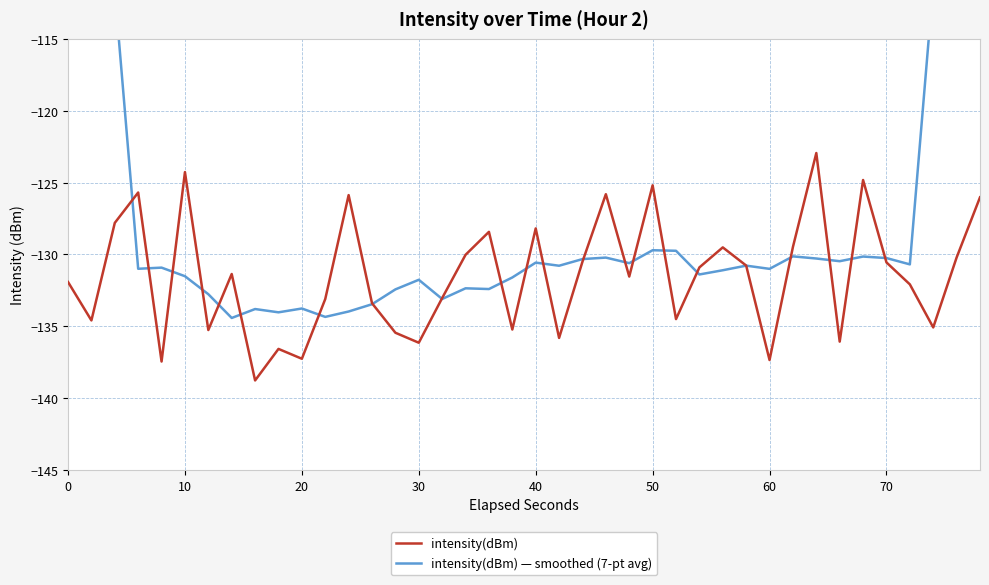

Rank the series by their average value, from lowest to highest.

intensity(dBm), intensity(dBm) — smoothed (7-pt avg)